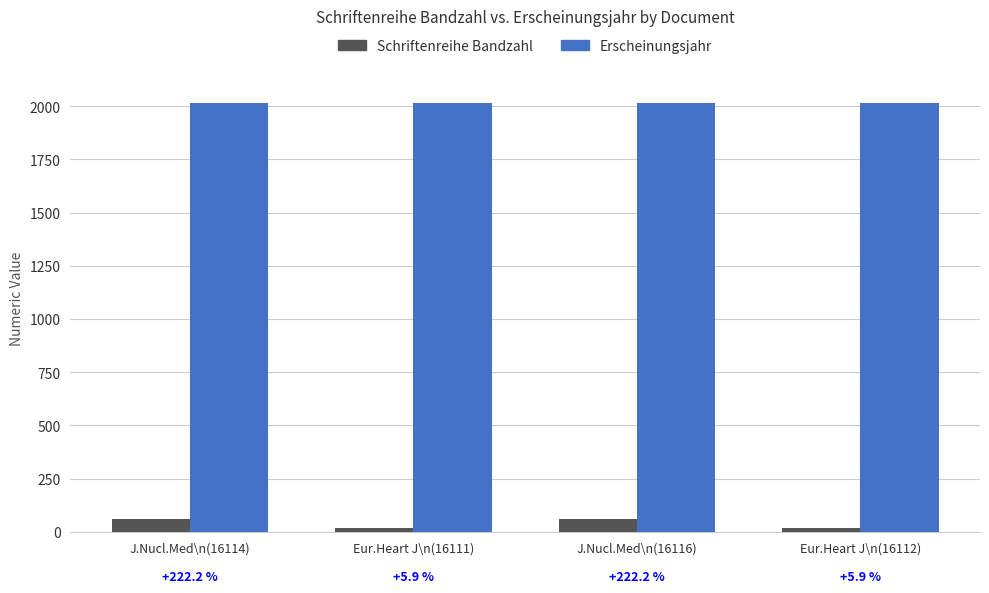

Is it true that Erscheinungsjahr equals 2017 at J.Nucl.Med\n(16114)?

True